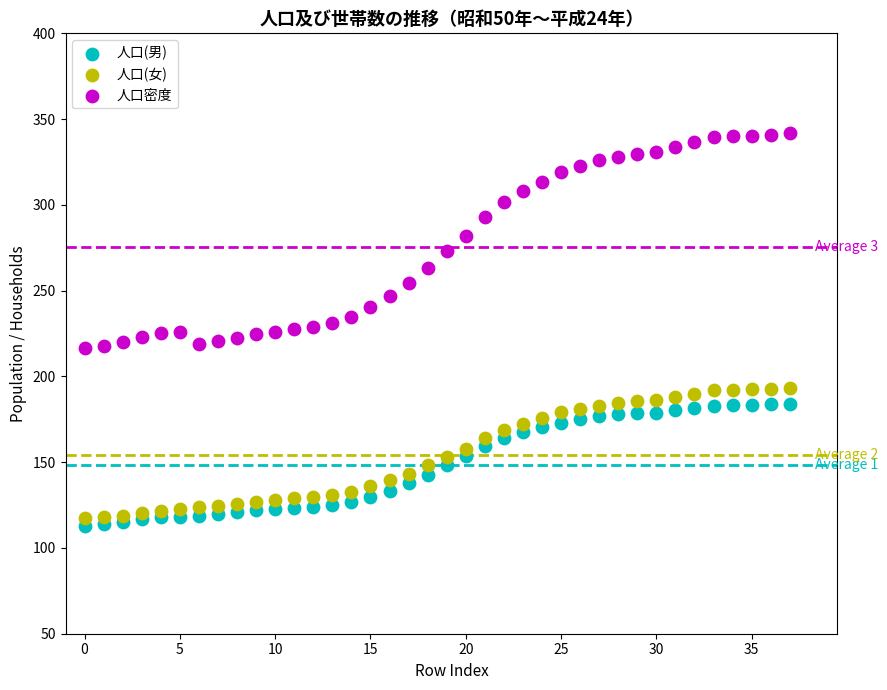

Which series reaches the maximum Y coordinate?

人口密度